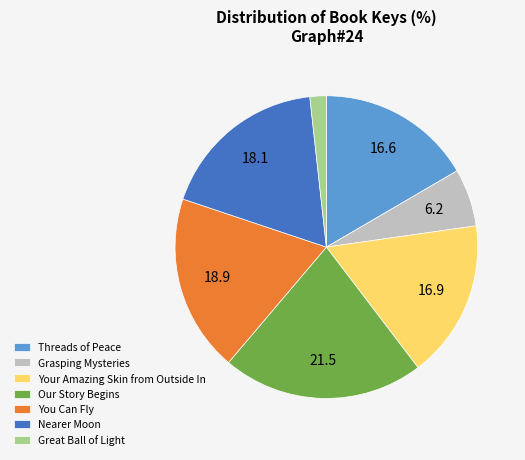

Which slice is the largest?

Our Story Begins